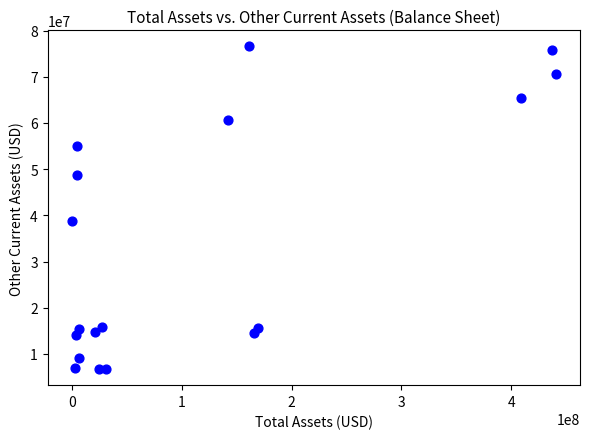

What Y value in the scatter plot is closest to 41643000?

38813000